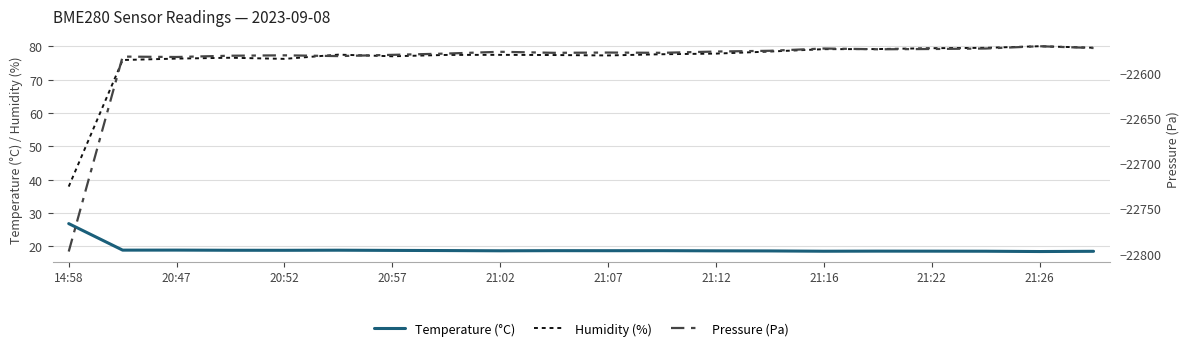

What is the average value of the Temperature (°C) series?

19.1